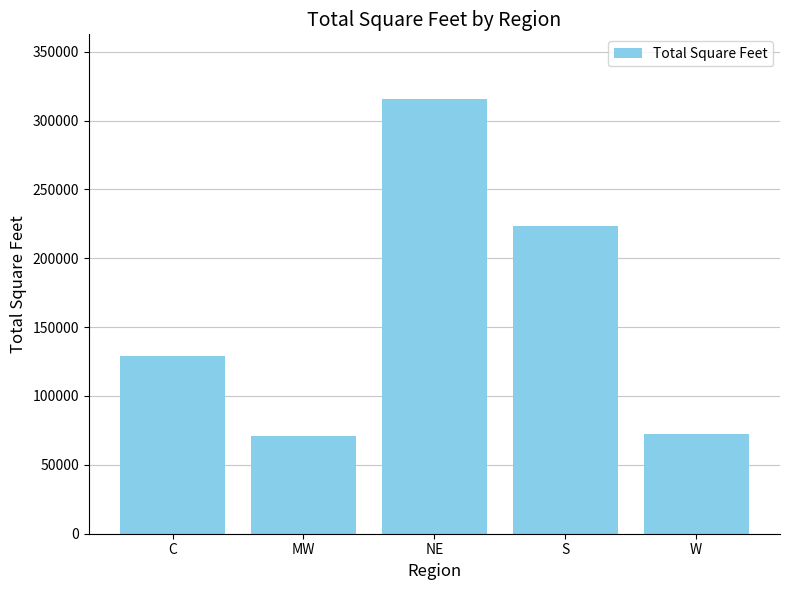

True or false: the data shows 315289 at NE.

True